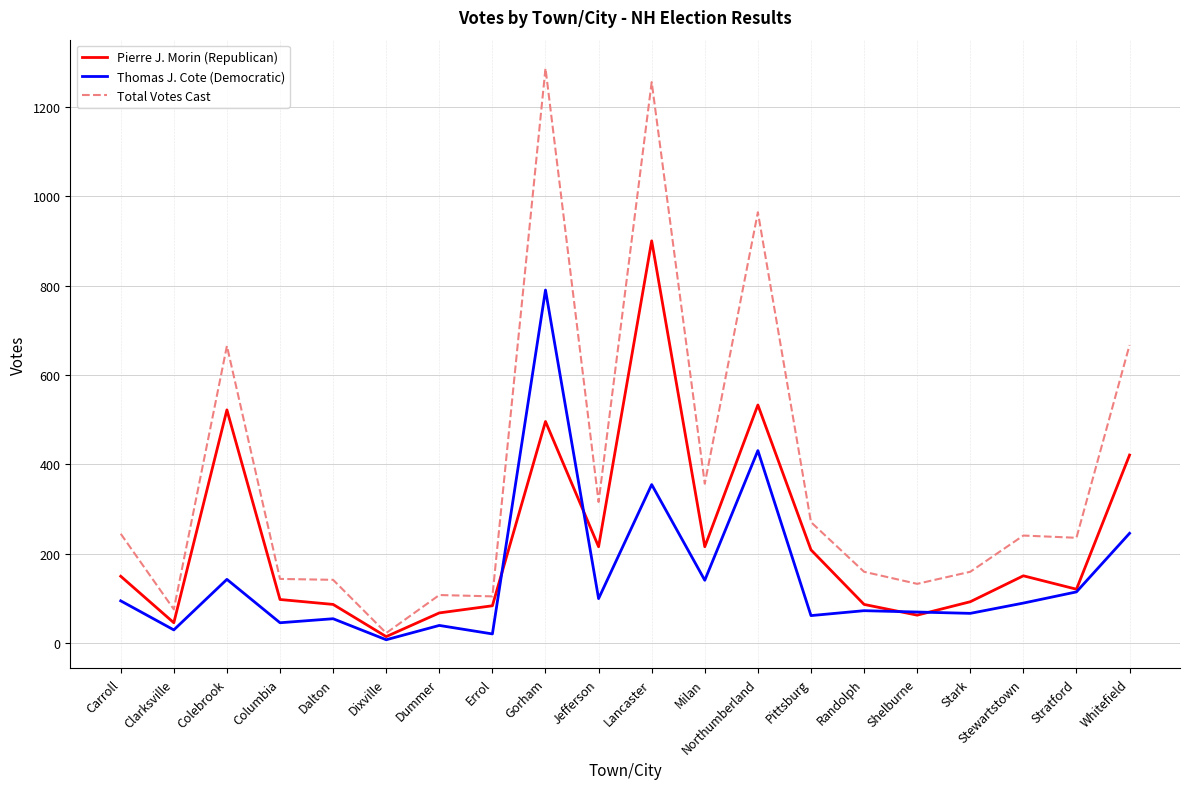

What are all the series names shown in the legend?

Pierre J. Morin (Republican), Thomas J. Cote (Democratic), Total Votes Cast